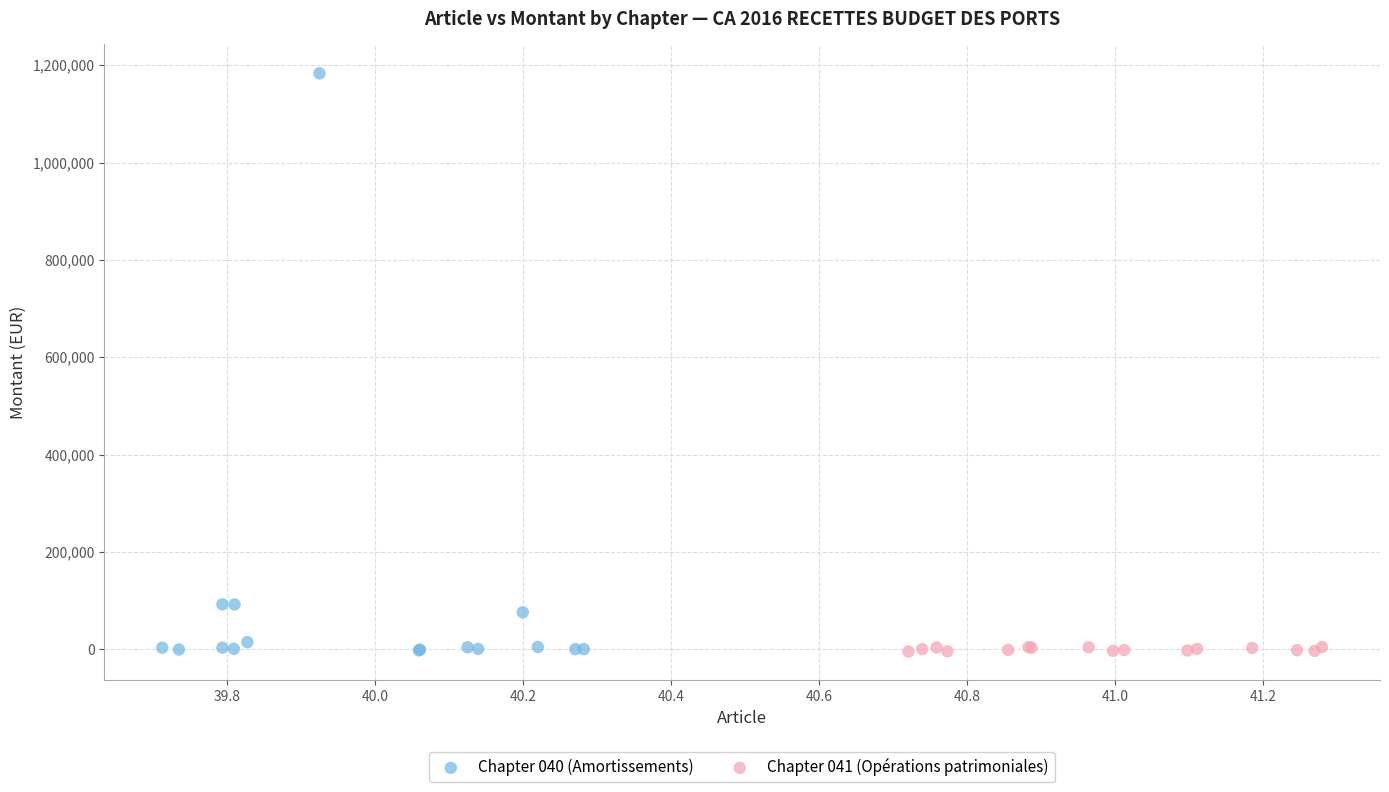

Which series has the largest Y range (max minus min)?

Chapter 040 (Amortissements)